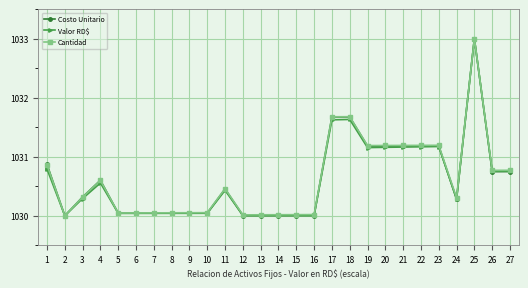

Where is the first local maximum for Valor RD$?

4